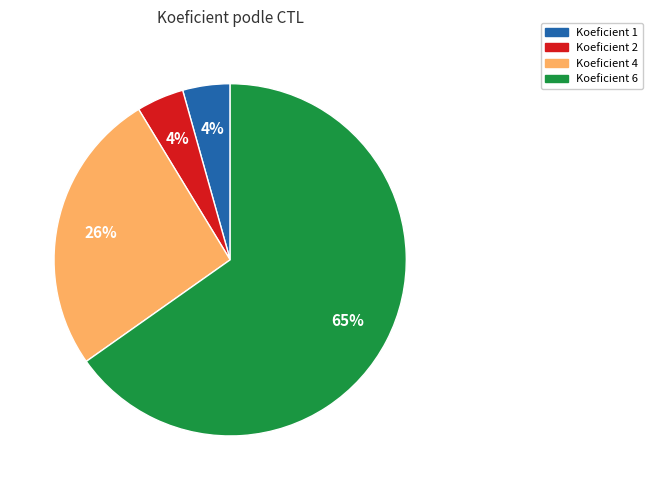

Does any single category account for the majority?

Yes